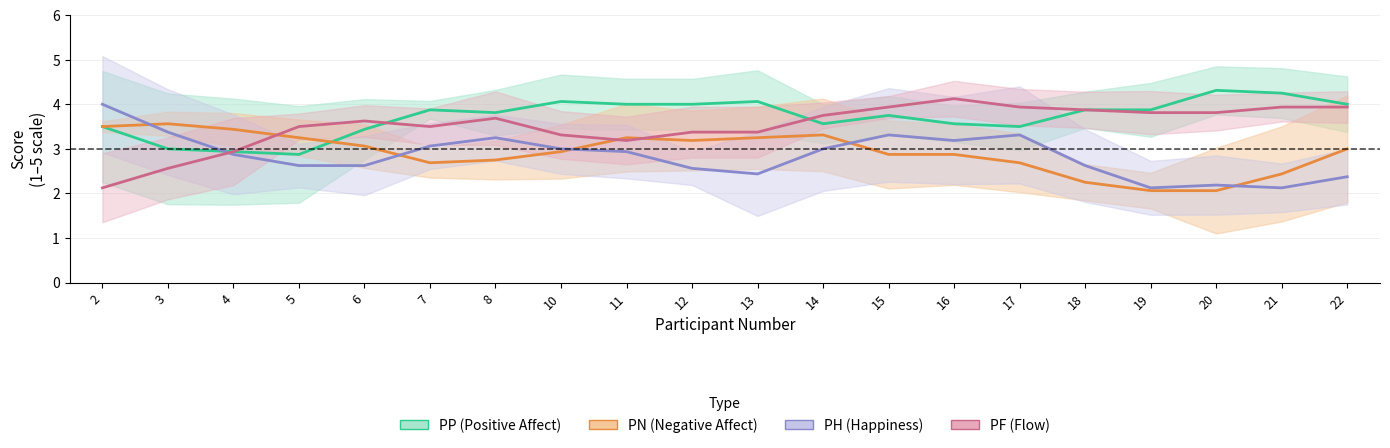

Reading right to left, list all the values displayed in this chart.

PP (Positive Affect): 4.0	4.2	4.3	3.9	3.9	3.5	3.6	3.8	3.6	4.1	4.0	4.0	4.1	3.8	3.9	3.4	2.9	2.9	3.0	3.5
PN (Negative Affect): 3.0	2.4	2.1	2.1	2.2	2.7	2.9	2.9	3.3	3.2	3.2	3.2	2.9	2.8	2.7	3.1	3.2	3.4	3.6	3.5
PH (Happiness): 2.4	2.1	2.2	2.1	2.6	3.3	3.2	3.3	3.0	2.4	2.6	2.9	3.0	3.2	3.1	2.6	2.6	2.9	3.4	4.0
PF (Flow): 3.9	3.9	3.8	3.8	3.9	3.9	4.1	3.9	3.8	3.4	3.4	3.2	3.3	3.7	3.5	3.6	3.5	2.9	2.6	2.1